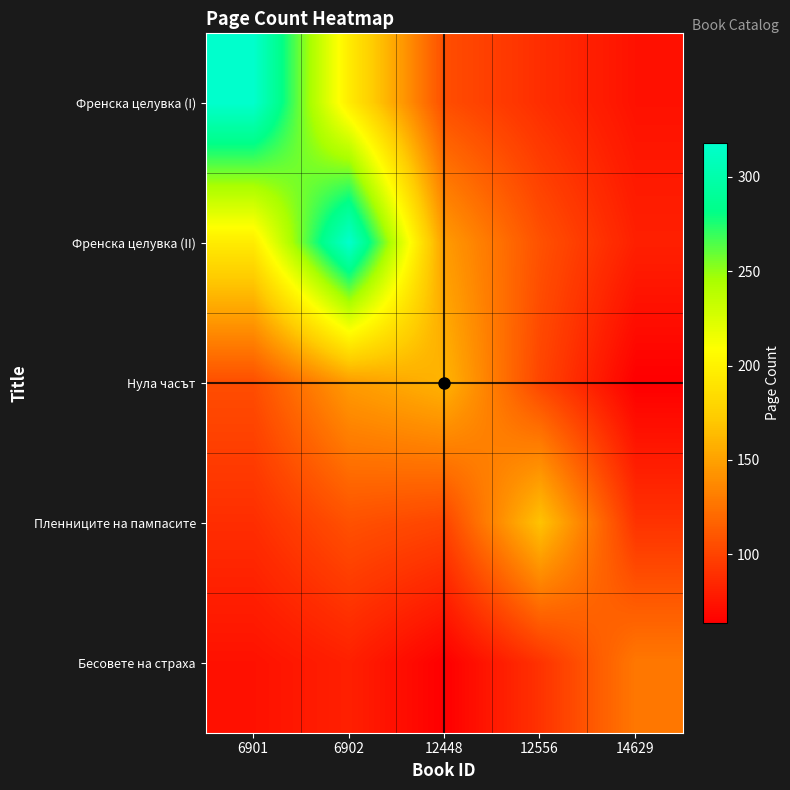

Reading right to left, what are all the values shown in this chart?

Френска целувка (I): 14629=73.3	12556=88.3	12448=105.5	6902=195.4	6901=318.0
Френска целувка (II): 14629=81.1	12556=107.2	12448=146.9	6902=318.0	6901=195.4
Нула часът: 14629=63.6	12556=100.8	12448=160.0	6902=146.9	6901=105.5
Пленниците на пампасите: 14629=91.0	12556=168.0	12448=100.8	6902=107.2	6901=88.3
Бесовете на страха: 14629=128.0	12556=91.0	12448=63.6	6902=81.1	6901=73.3